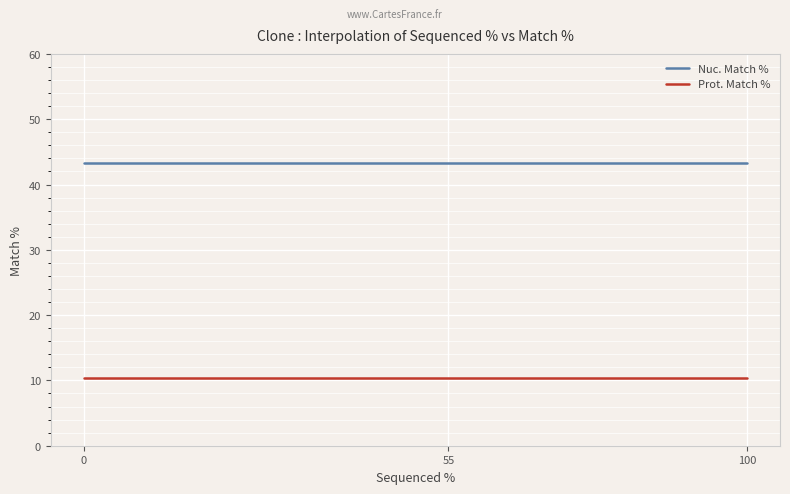

What are all the series names shown in the legend?

Nuc. Match %, Prot. Match %